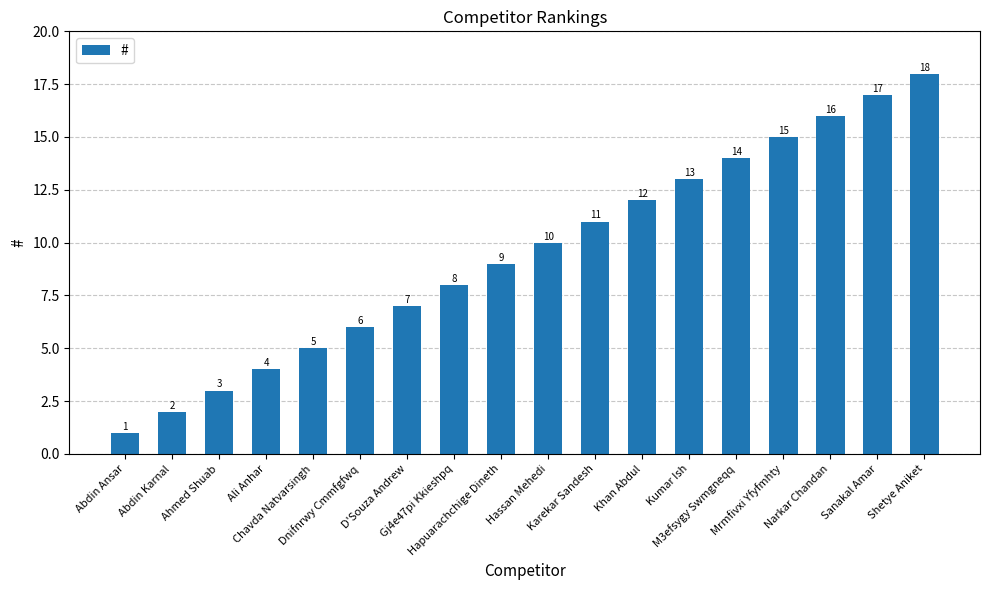

Reading left to right, list all the values displayed in this chart.

Abdin Ansar=1	Abdin Karnal=2	Ahmed Shuab=3	Ali Anhar=4	Chavda Natvarsingh=5	Dnifnrwy Cmmfgfwq=6	D'Souza Andrew=7	Gj4e47pi Kkieshpq=8	Hapuarachchige Dineth=9	Hassan Mehedi=10	Karekar Sandesh=11	Khan Abdul=12	Kumar Ish=13	M3efsygy Swmgneqq=14	Mrmfivxi Yfyfmhty=15	Narkar Chandan=16	Sanakal Amar=17	Shetye Aniket=18